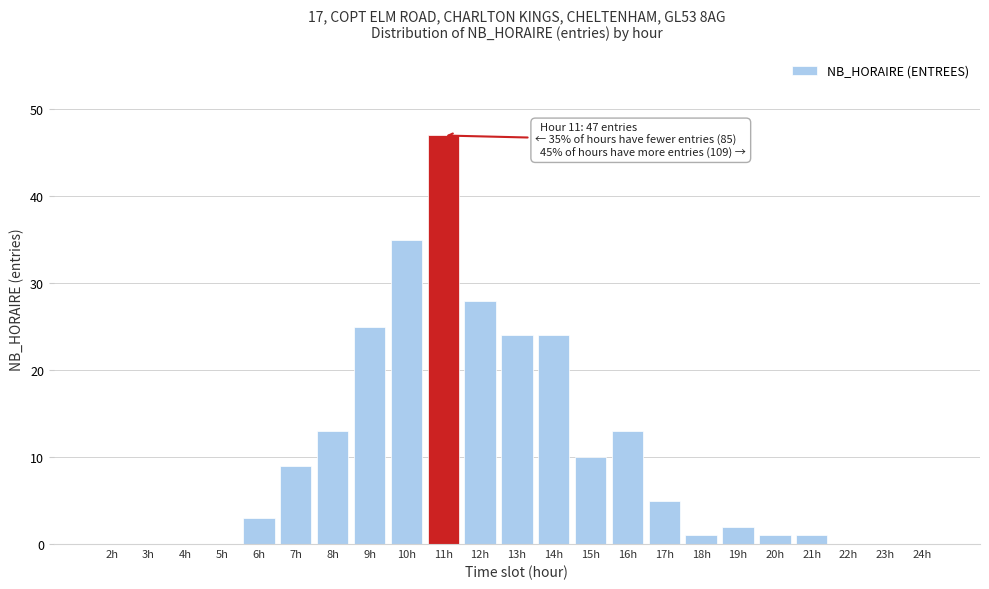

Reading left to right, list all the values displayed in this chart.

2h=0	3h=0	4h=0	5h=0	6h=3	7h=9	8h=13	9h=25	10h=35	11h=47	12h=28	13h=24	14h=24	15h=10	16h=13	17h=5	18h=1	19h=2	20h=1	21h=1	22h=0	23h=0	24h=0